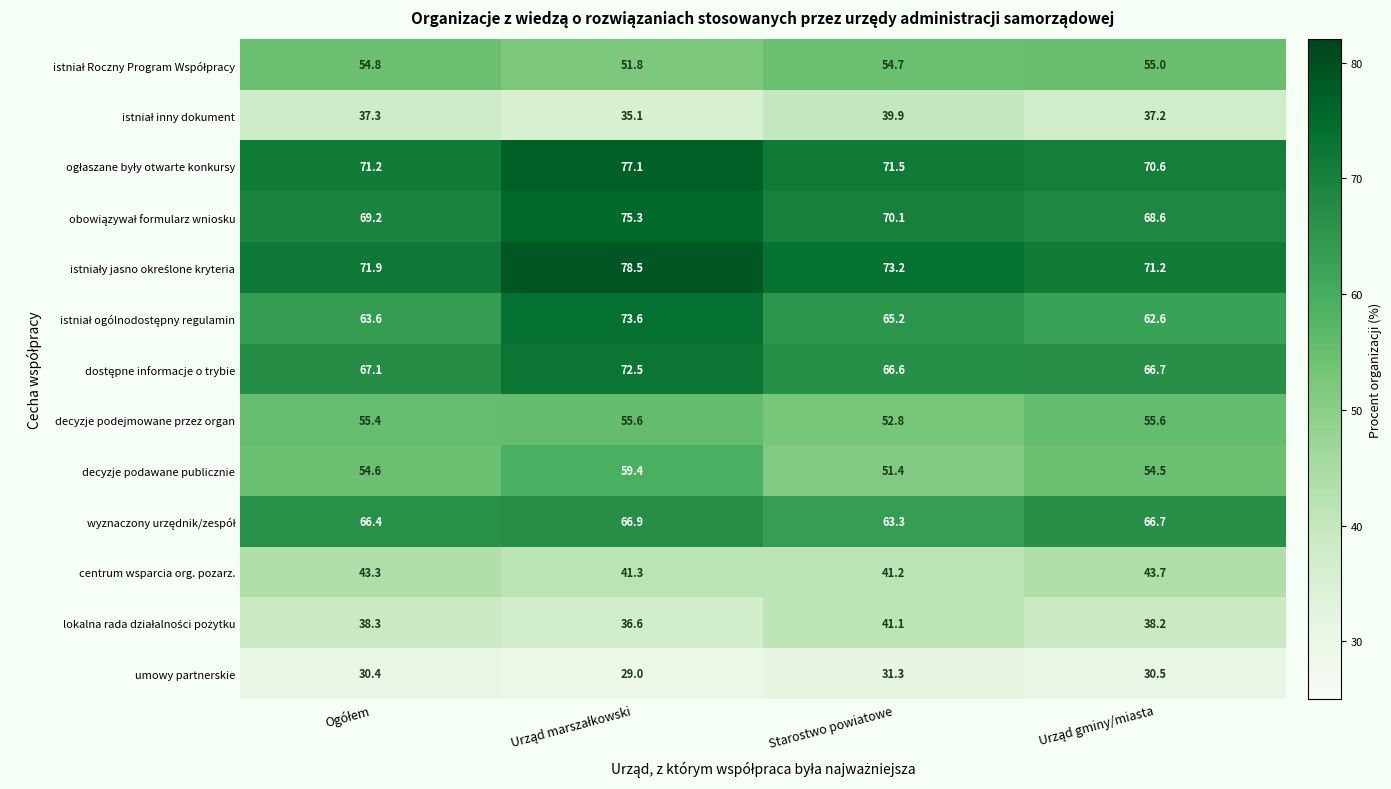

What is the difference between the second highest and minimum values in the umowy partnerskie series?

1.5